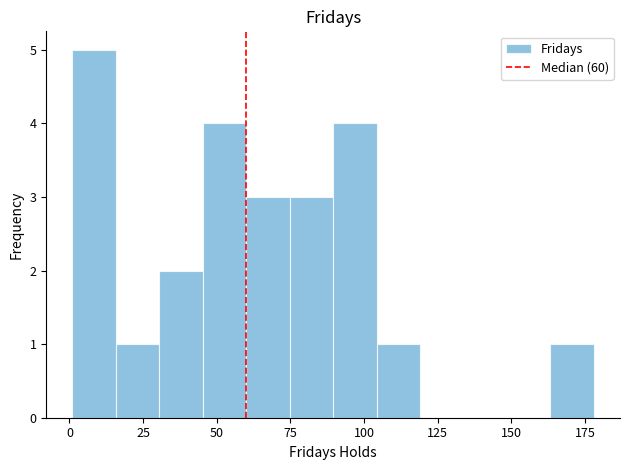

Read against the x-axis, roughly where is the centre of the tallest bar?

10